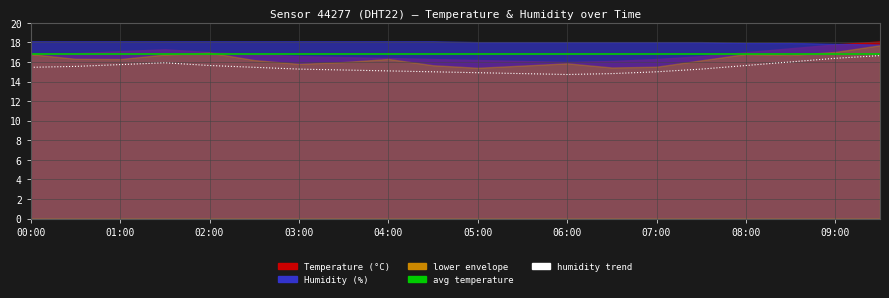

What is the label of the 9th point from the right?

05:30